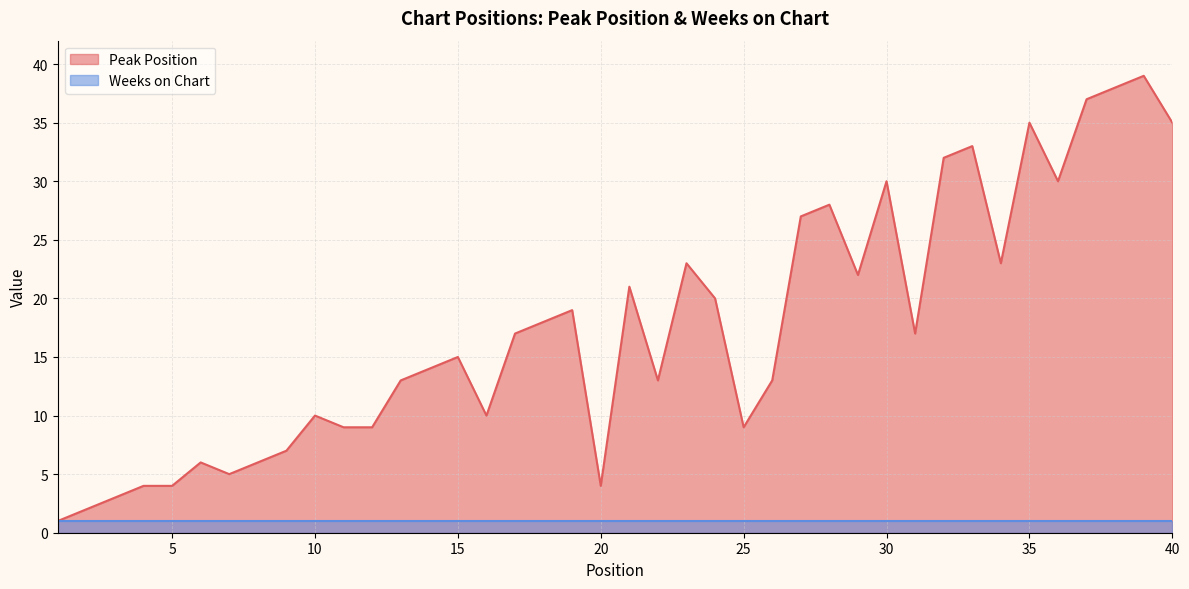

The chart shows a value of 34 at 29. True or false?

False